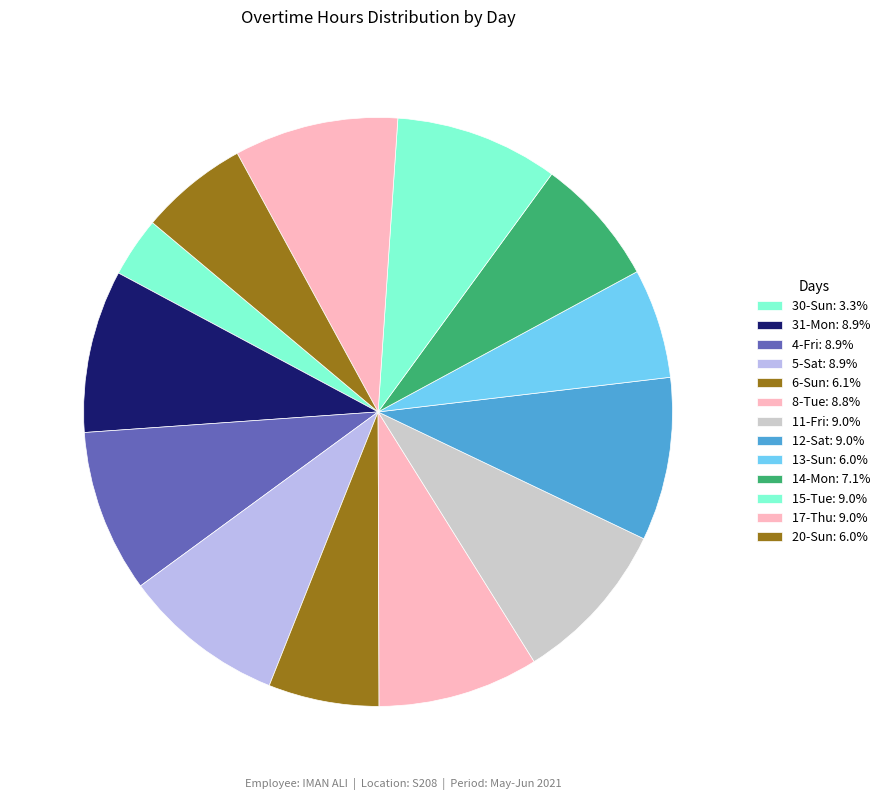

What percentage is NOT represented by 13-Sun?

94.0%